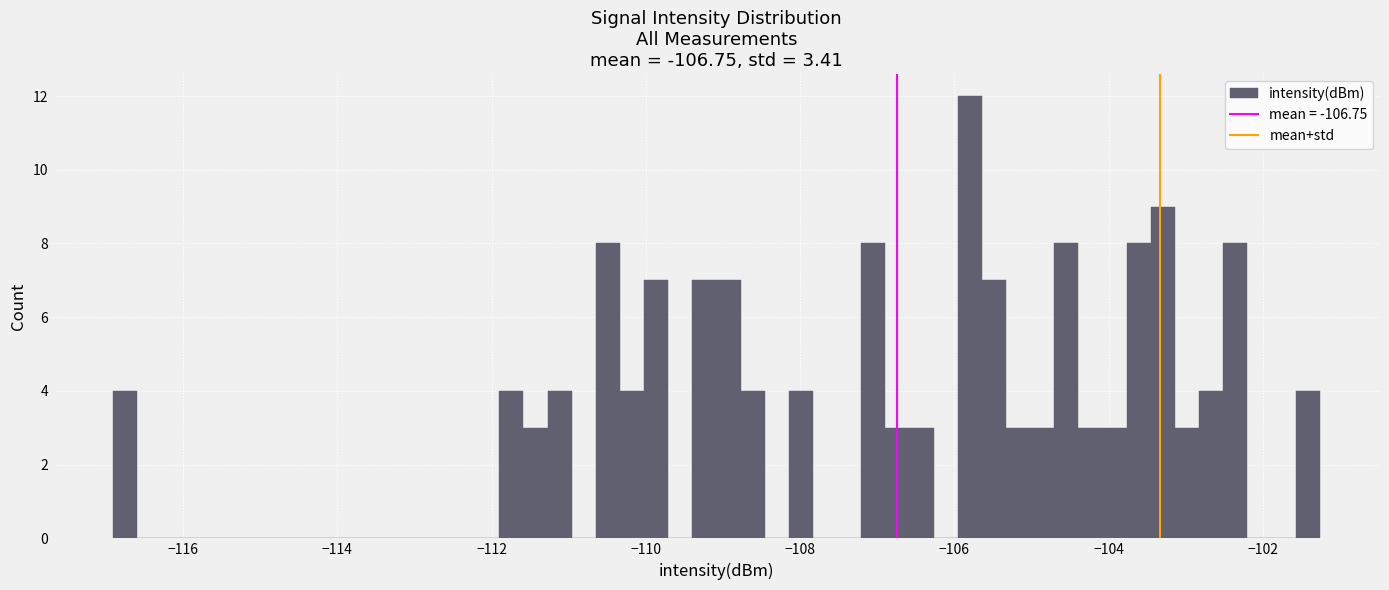

Read against the x-axis, roughly where is the centre of the tallest bar?

-105.8